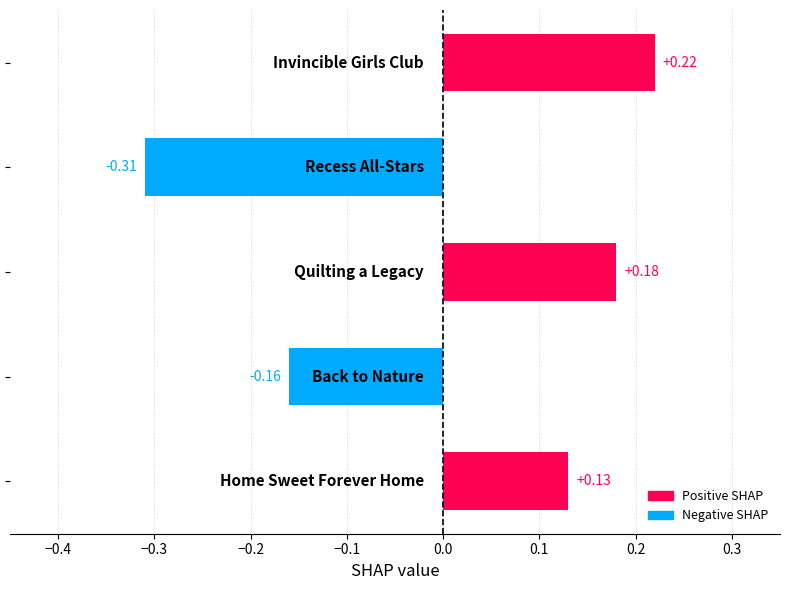

What is the difference between the maximum and second lowest values?

0.4